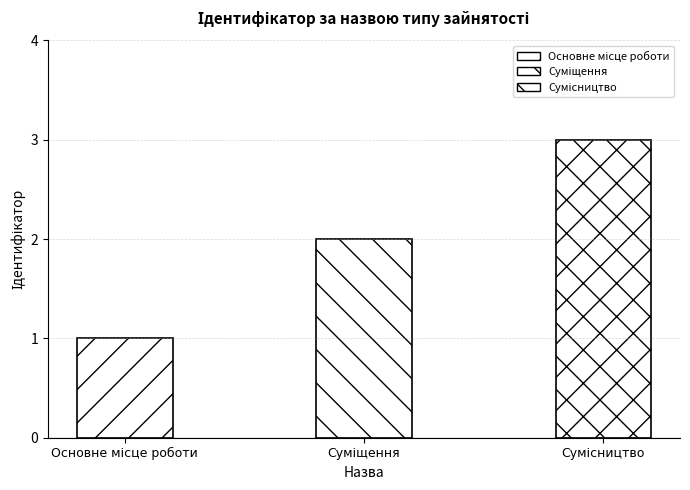

Count the number of values greater than 2.

1